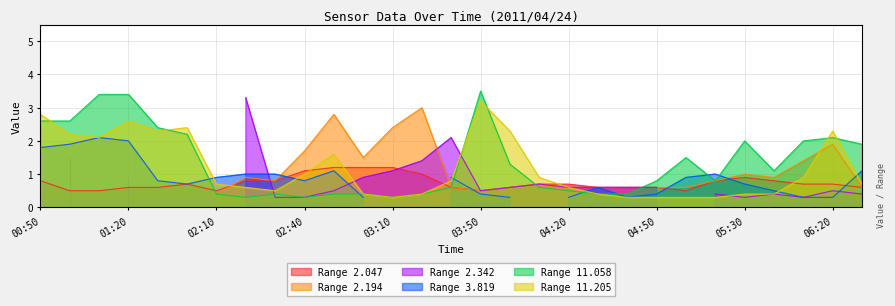

What value does the 2.047 series have at 2011/04/24 02:30?

0.8